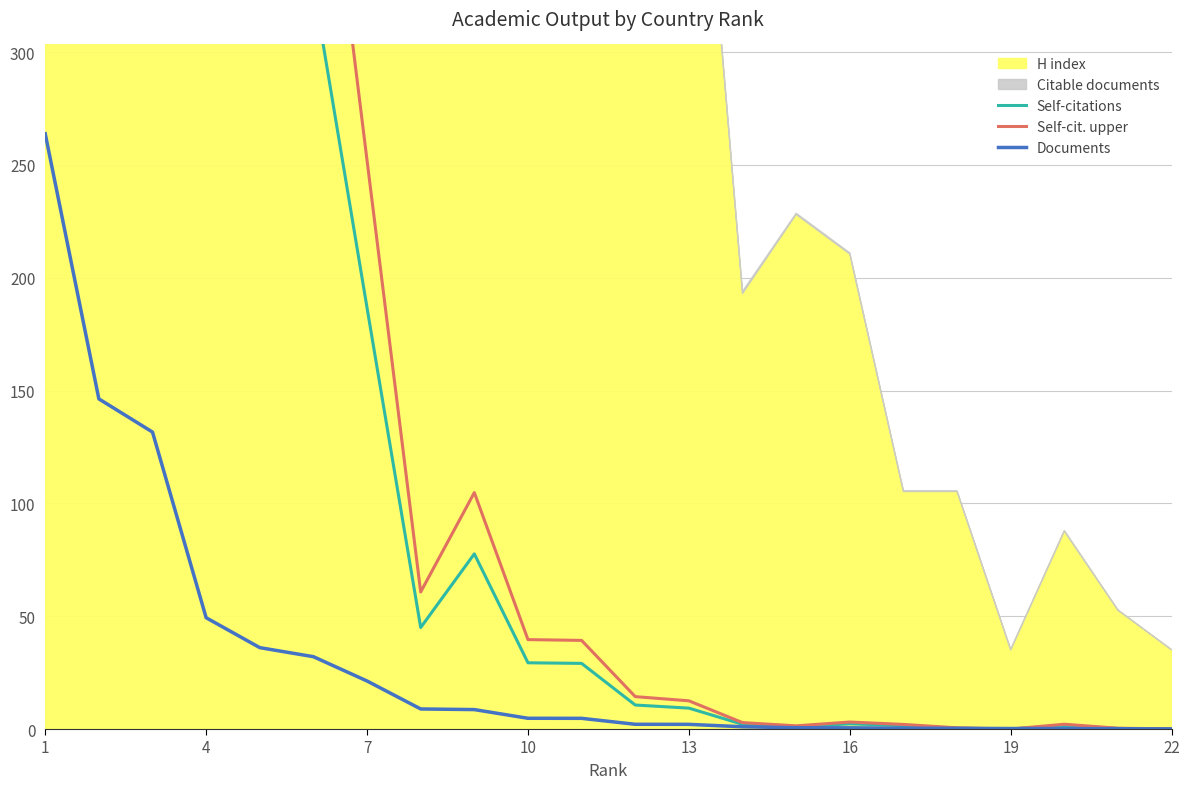

Which series has the largest range (max minus min)?

Self-cit. upper